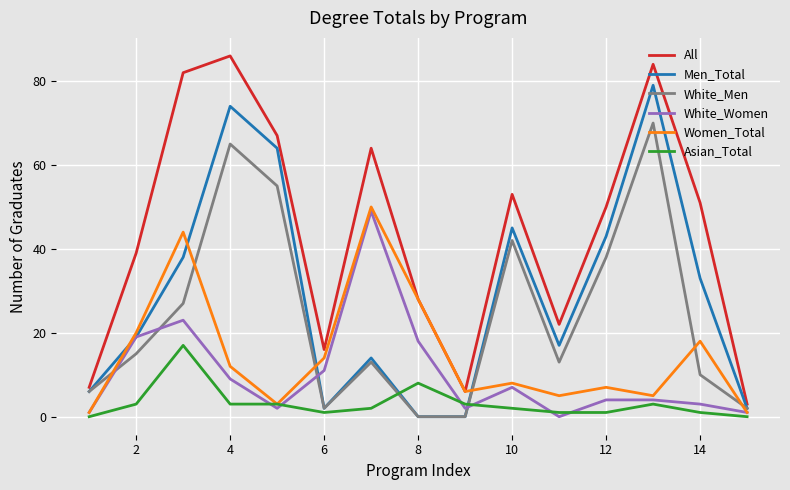

True or false: White_Men and Asian_Total intersect in this chart.

True